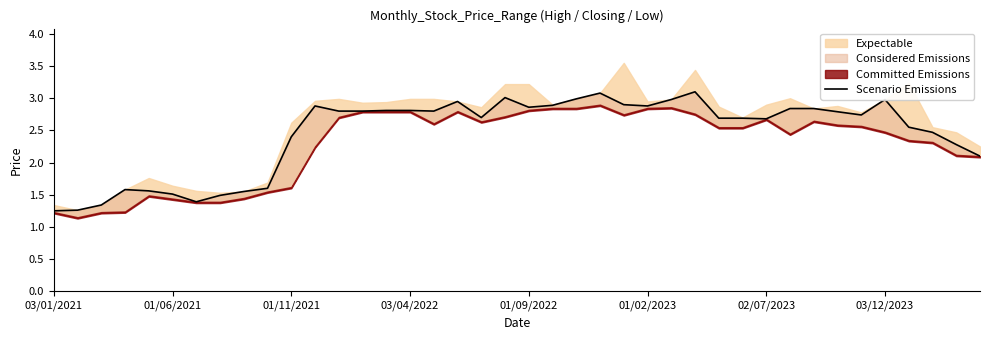

What is the sum of all values?

97.8